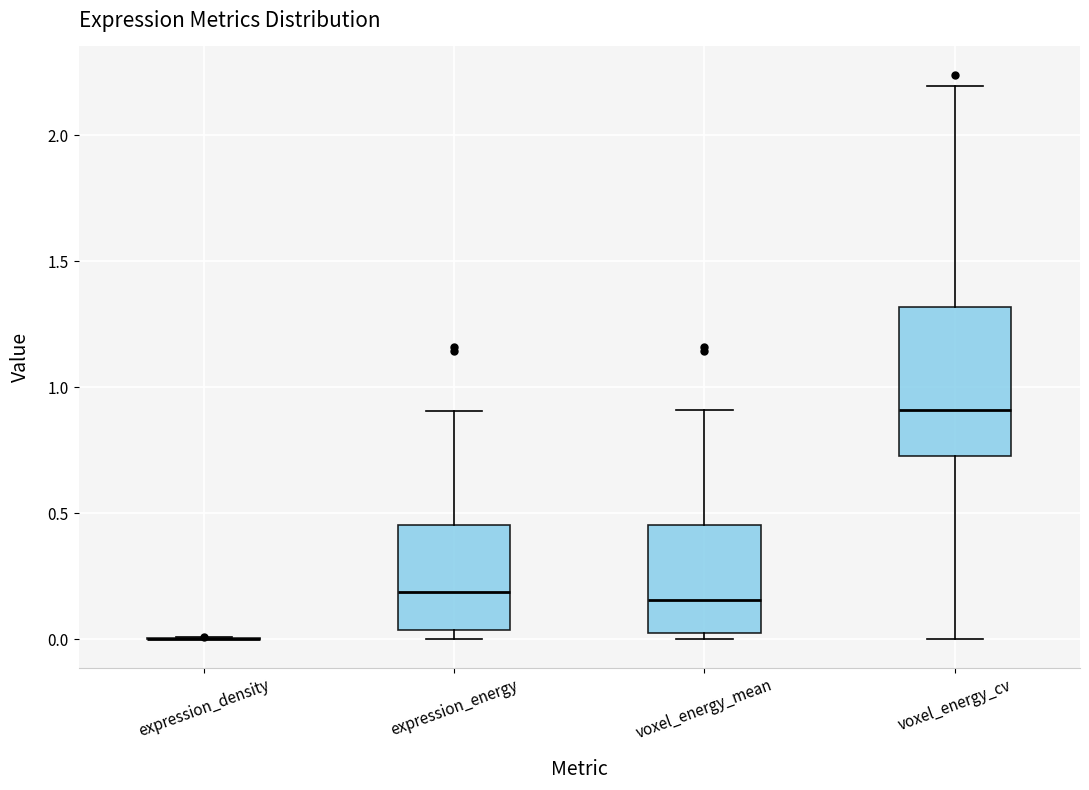

Reading left to right, read every box against the y-axis: the position of its median line, the range the box covers, and the ends of its whiskers. The values are not printed on the chart, so give them approximately, as read against the axis.

expression_density: box collapsed to a line at 0.00, whiskers 0.00 to 0.00
expression_energy: median 0.20, box 0.05 to 0.45, whiskers 0.00 to 0.90
voxel_energy_mean: median 0.15, box 0.05 to 0.45, whiskers 0.00 to 0.90
voxel_energy_cv: median 0.90, box 0.75 to 1.30, whiskers 0.00 to 2.20